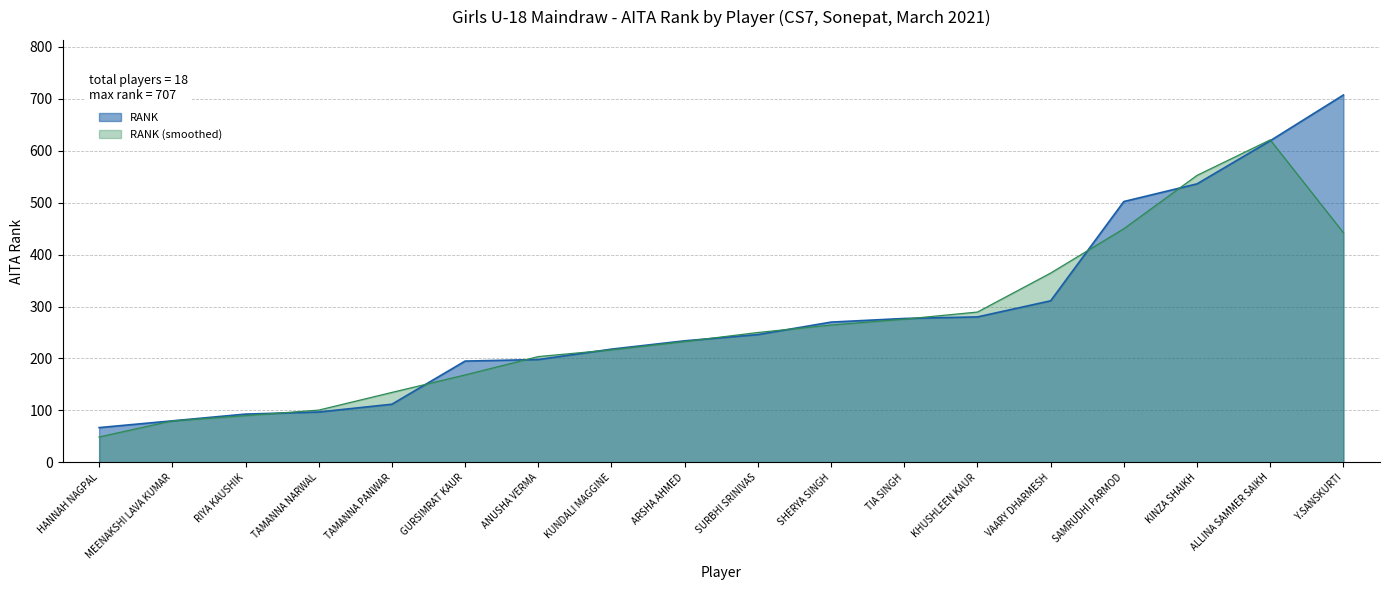

How many lines are shown in the chart?

2